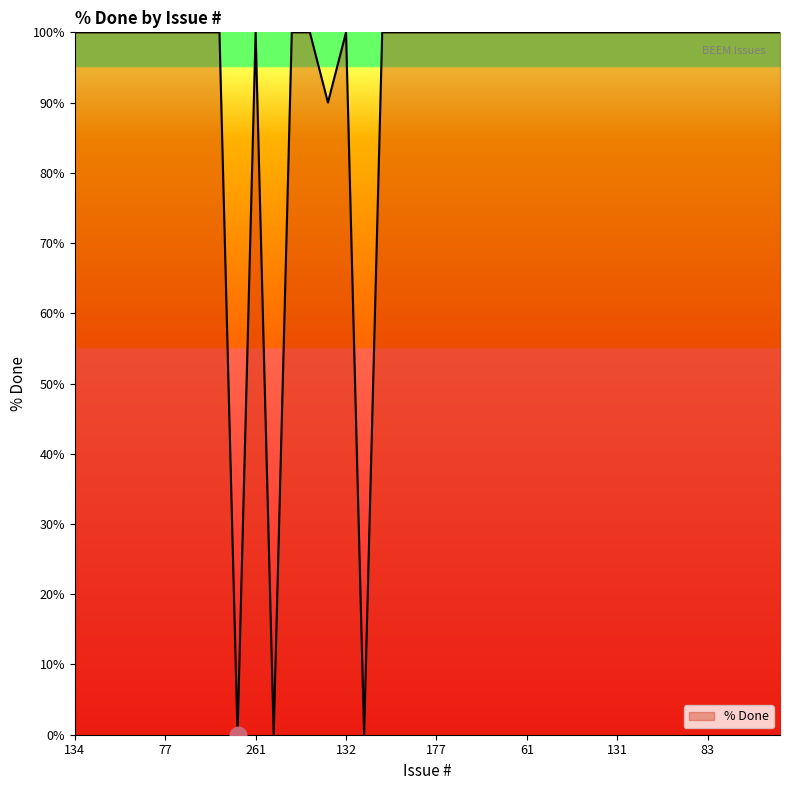

What is the difference between the maximum and minimum values?

100